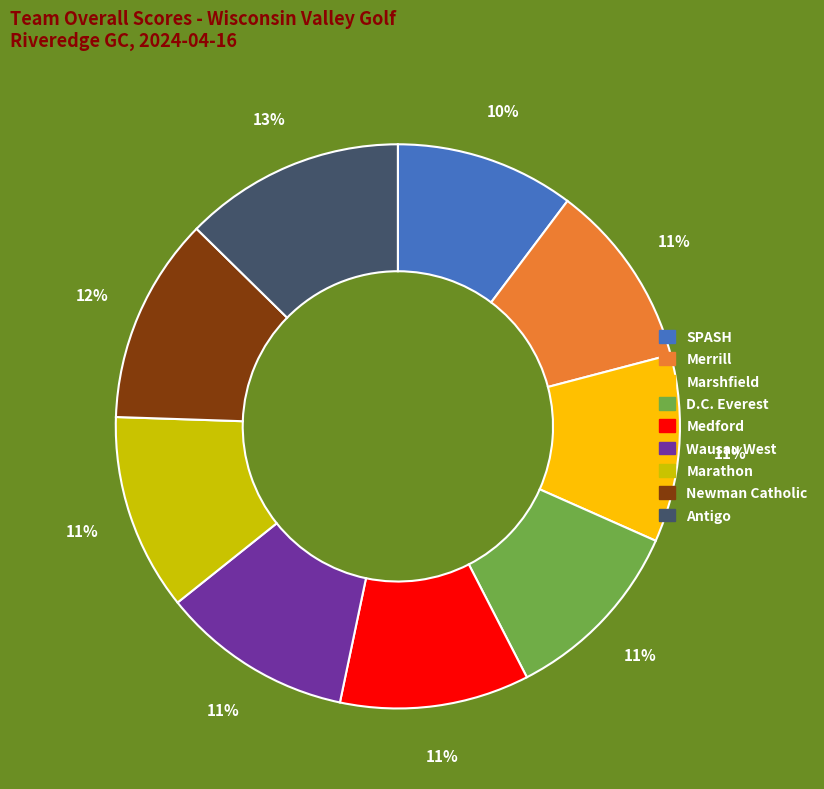

Is Merrill the majority of the pie?

No